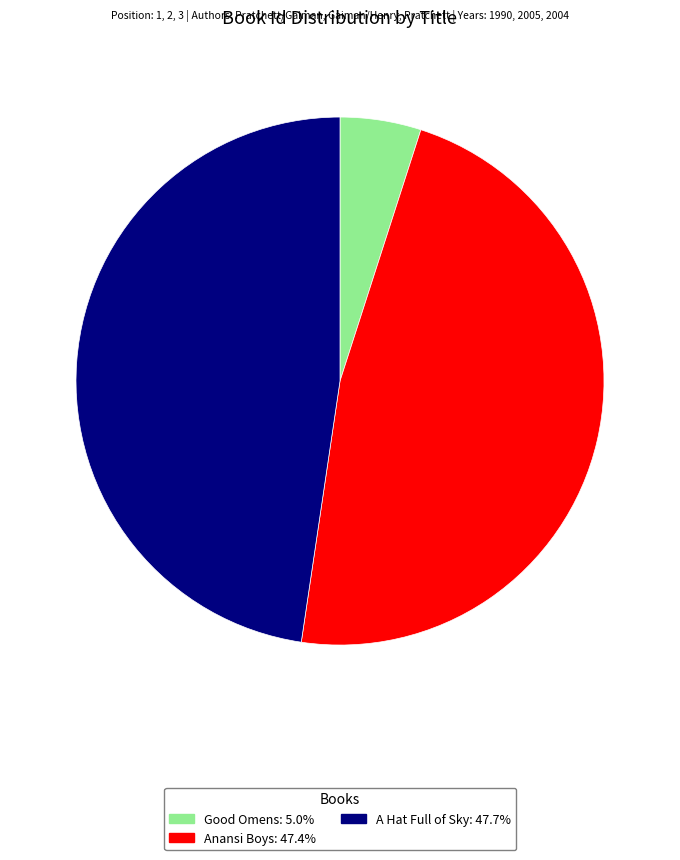

Does Good Omens account for over 50% of the chart?

No